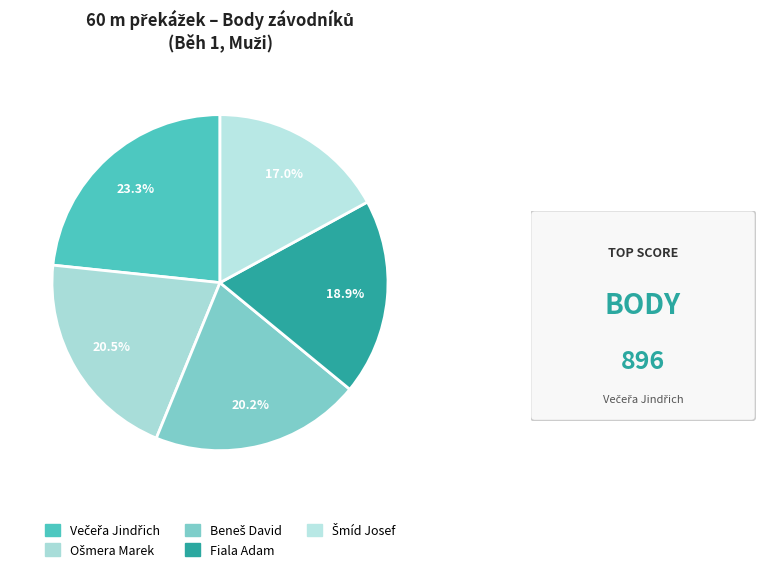

To the nearest percent, what portion does Večeřa Jindřich represent?

23%